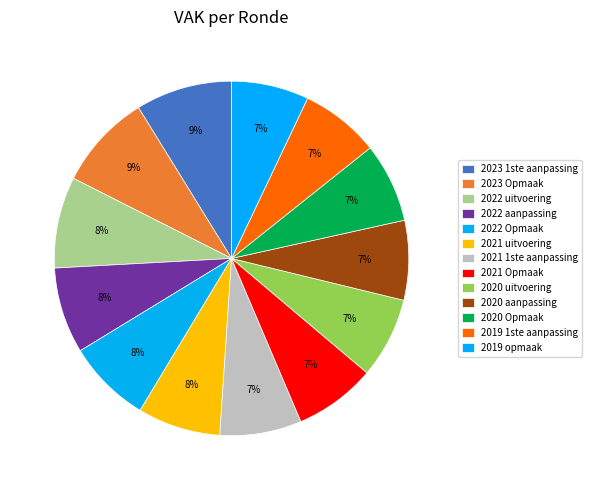

To the nearest percent, what portion does 2020 Opmaak represent?

7%